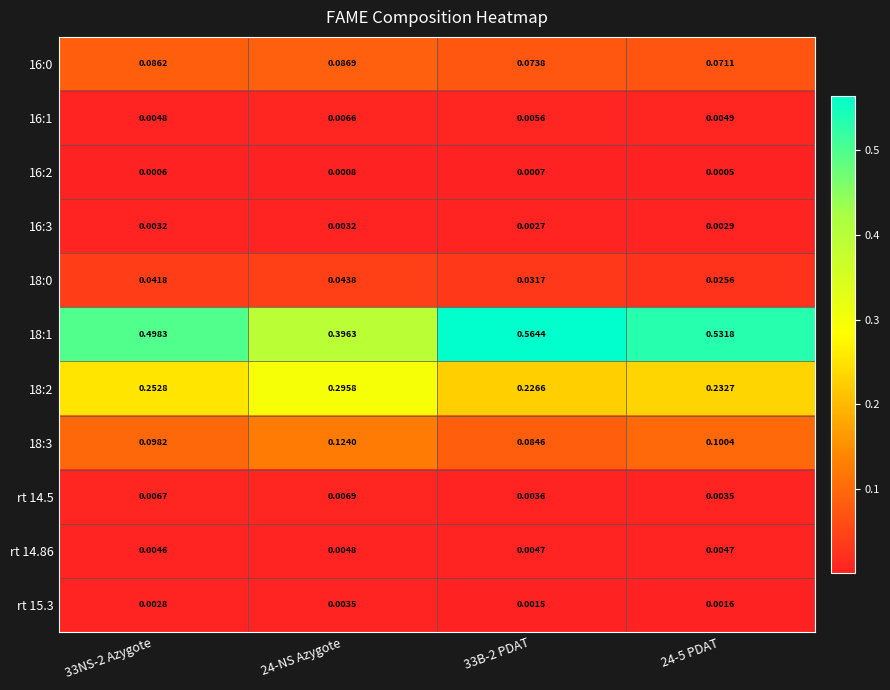

How many data points does each series have?

4